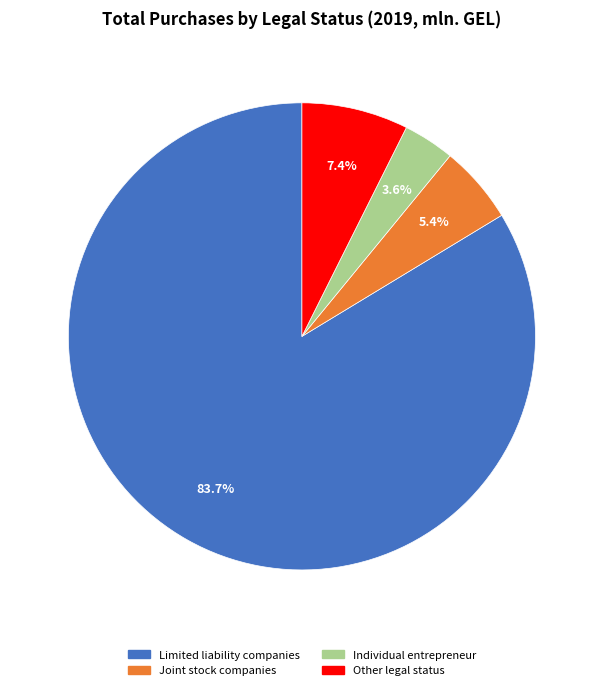

Is there any slice that represents more than half of the pie?

Yes